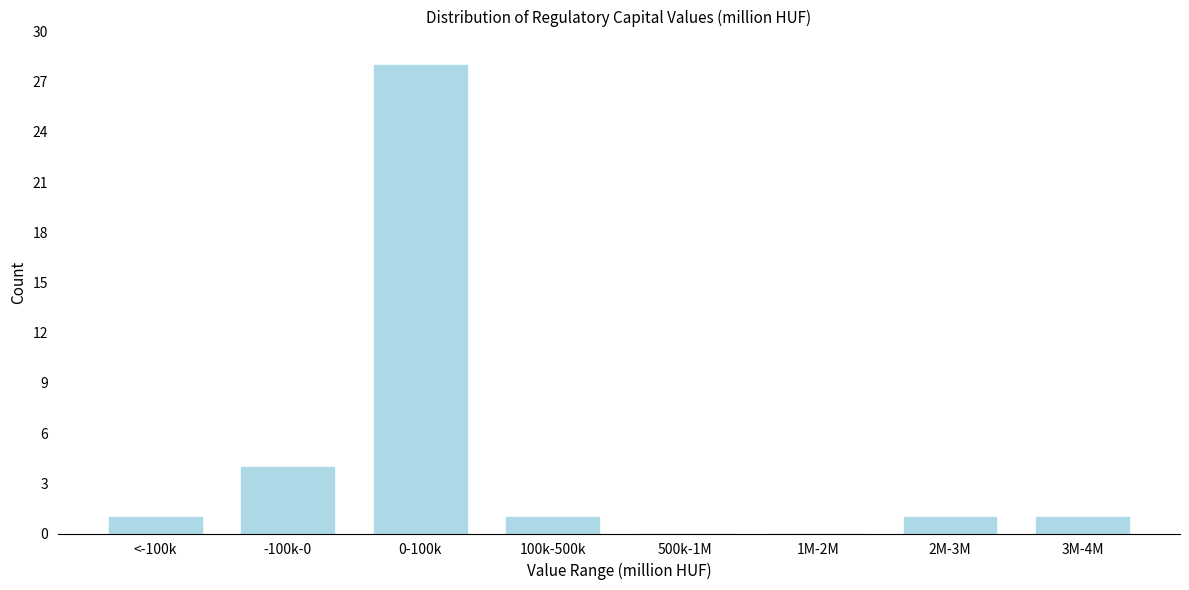

Reading right to left, extract all data points from this chart.

3M-4M=1	2M-3M=1	1M-2M=0	500k-1M=0	100k-500k=1	0-100k=28	-100k-0=4	<-100k=1